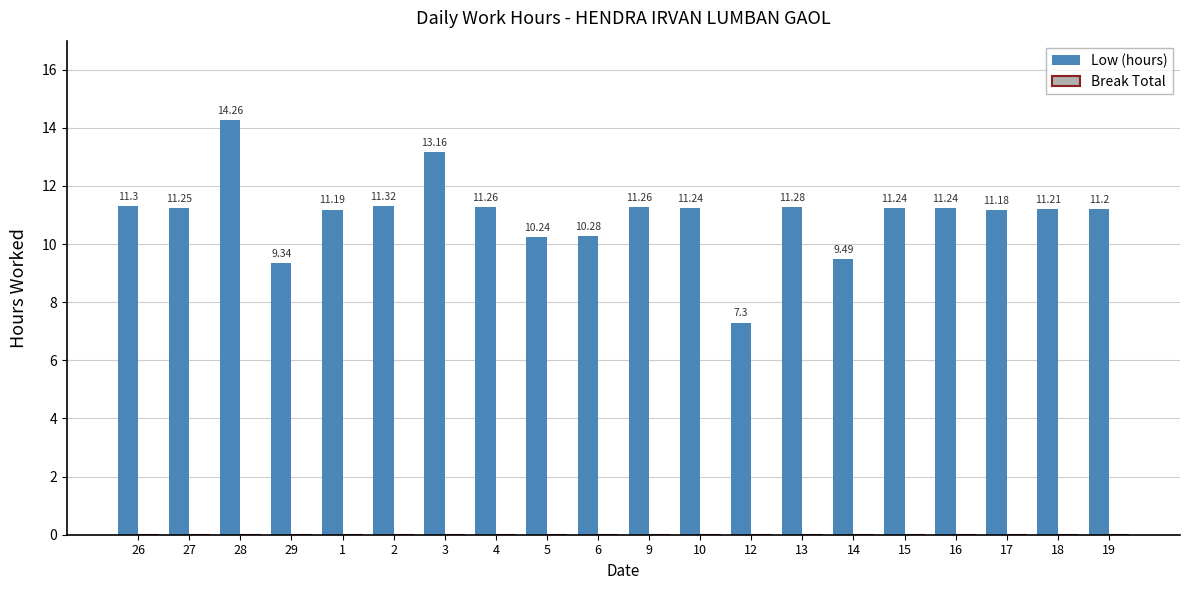

What is the difference between the maximum and minimum values?

7.0